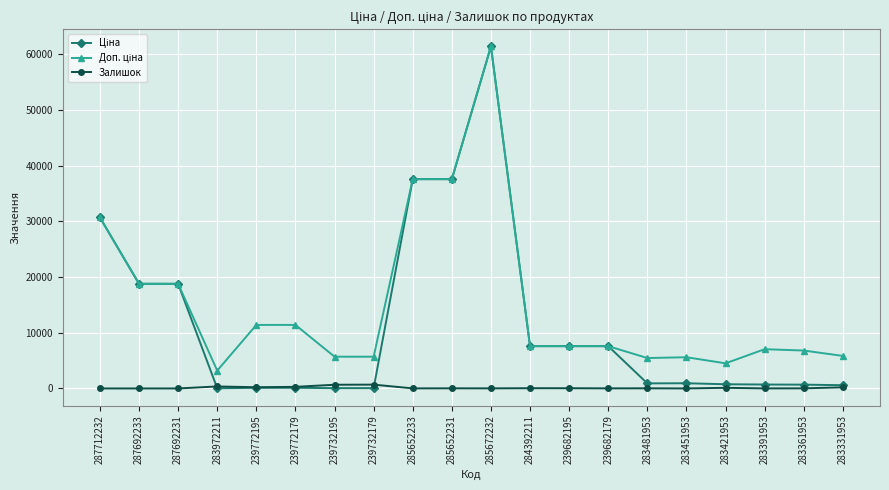

At how many categories does at least one series exceed 46668?

1